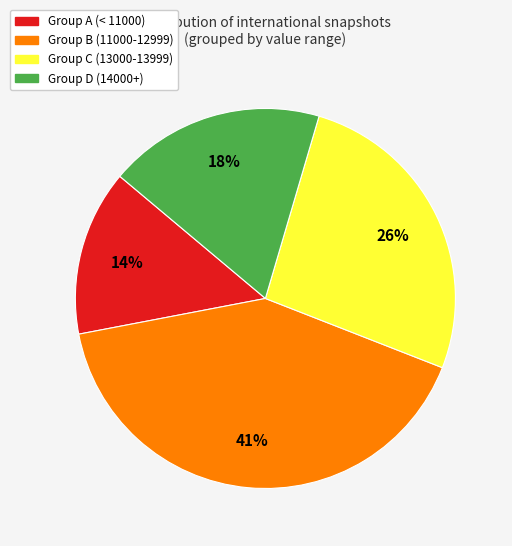

How many segments does this pie chart have?

4